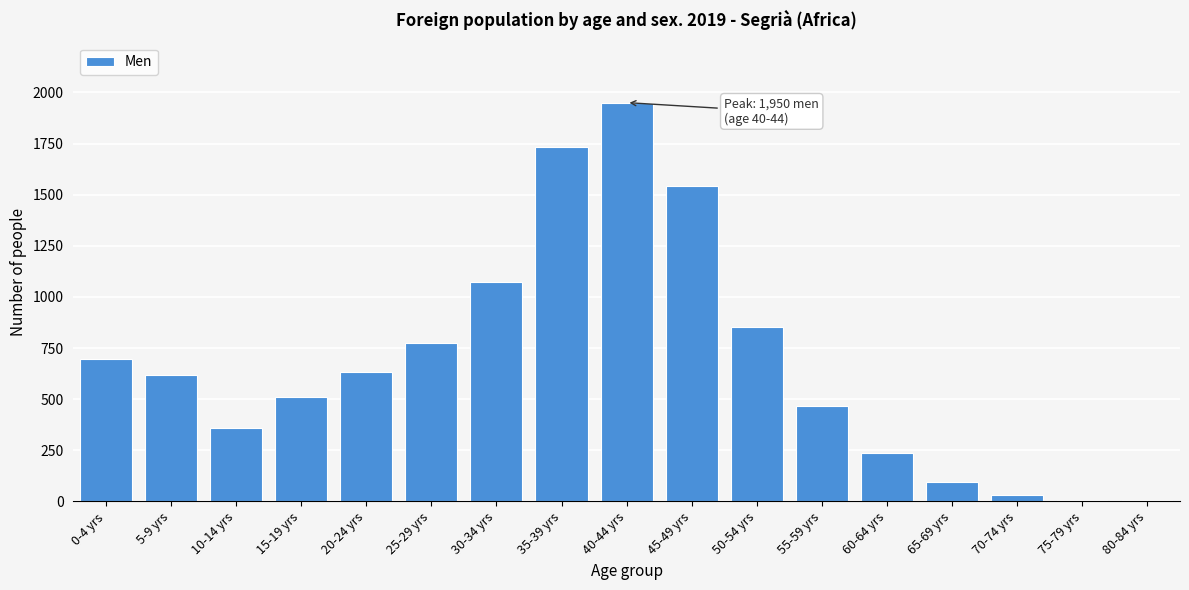

What is the difference between the maximum and second lowest values?

1941